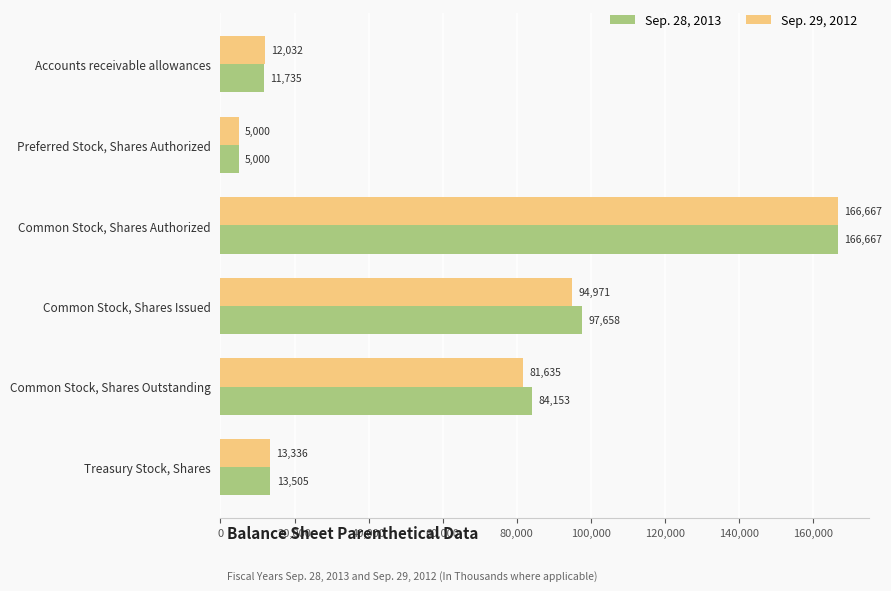

What are all the series names shown in the legend?

Sep. 28, 2013, Sep. 29, 2012